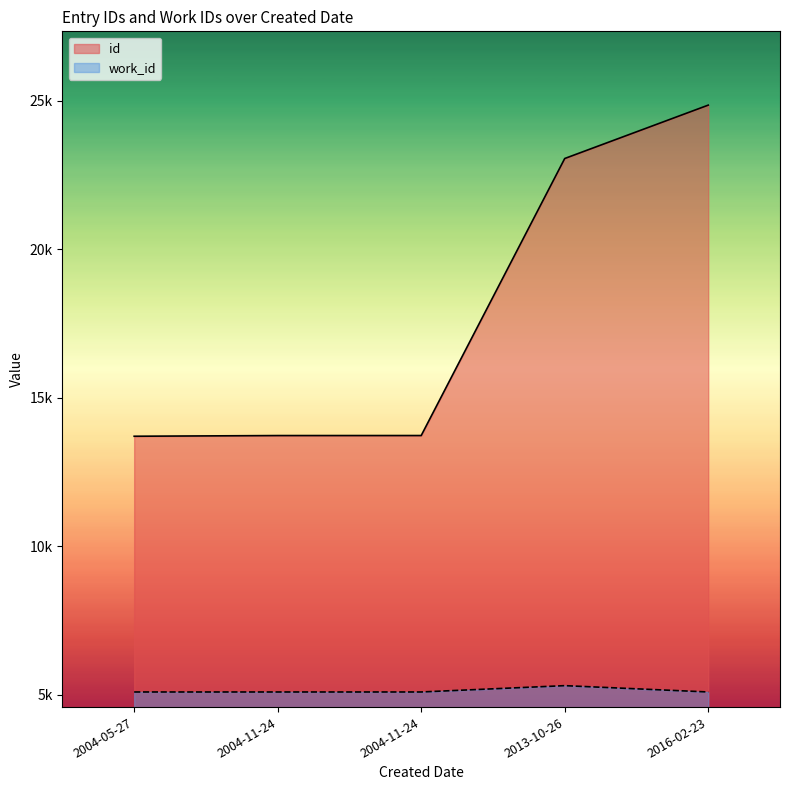

Which category has the highest value in the id series?

2016-02-23